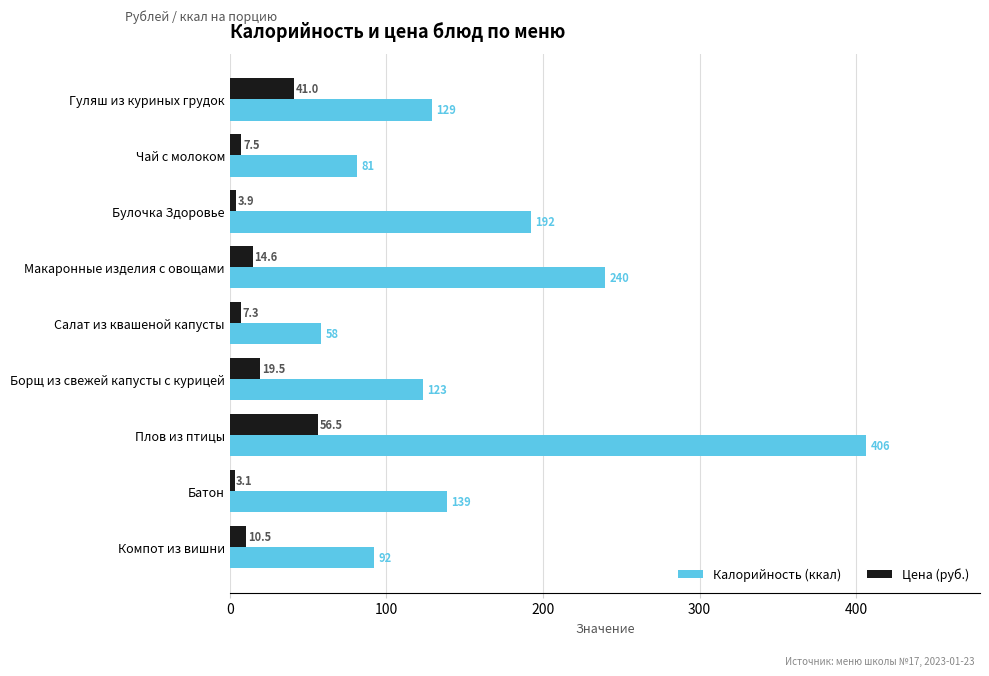

At which label does Цена (руб.) reach its peak?

Плов из птицы